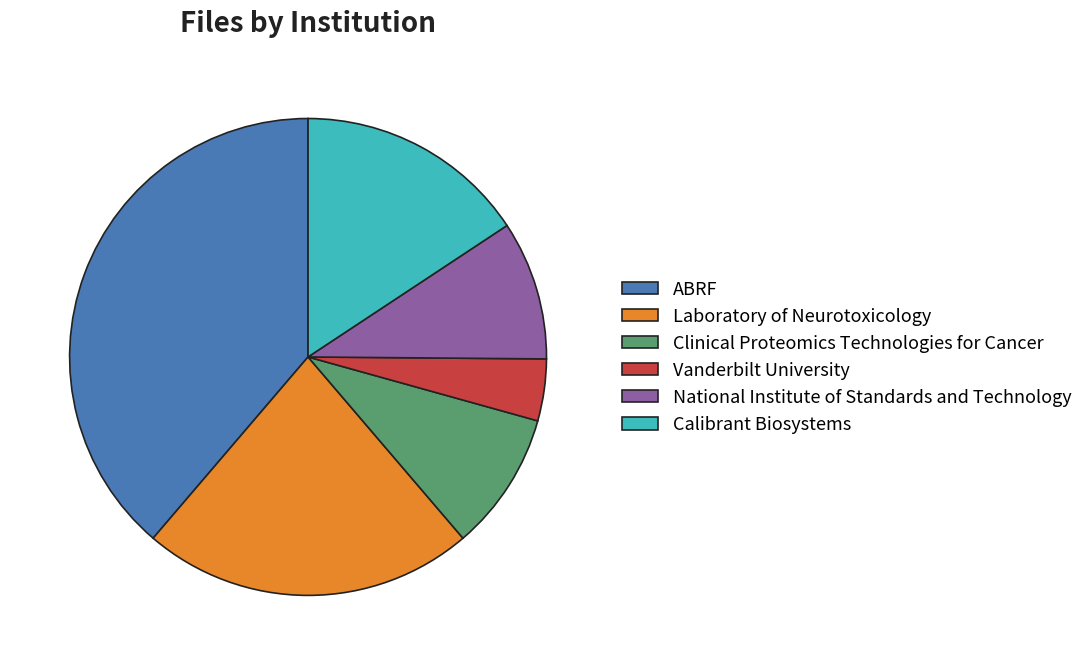

Does ABRF represent more than half of the total?

No